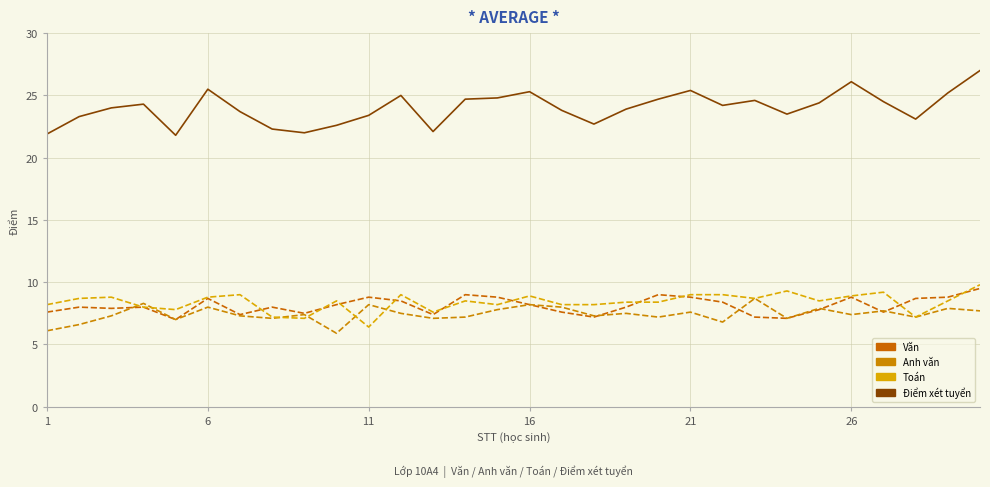

How many lines are shown in the chart?

4